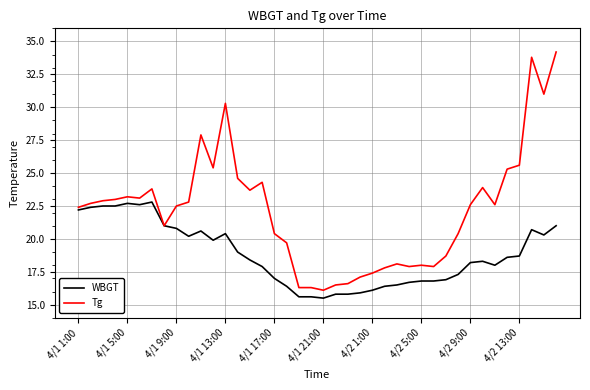

What is the smallest value displayed?

15.5